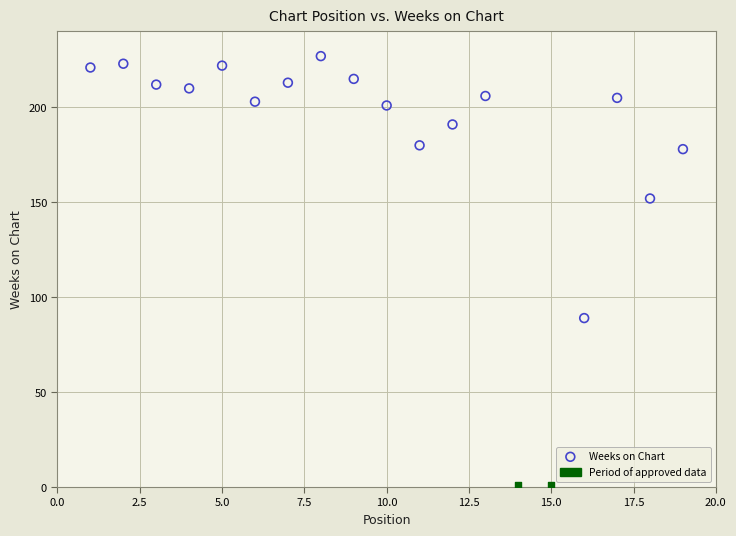

What are all the series names shown in the legend?

Weeks on Chart, Period of approved data